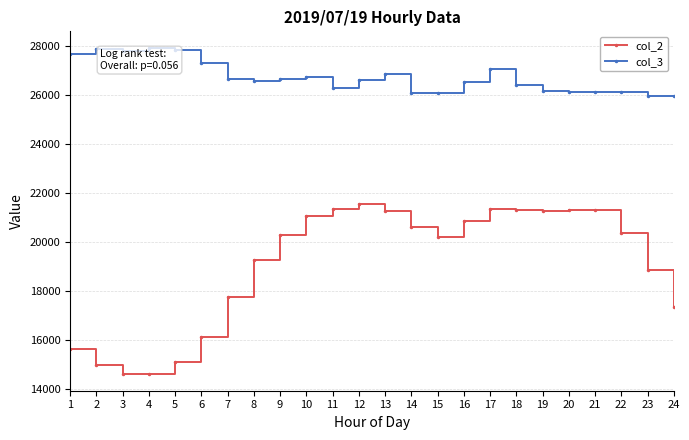

What is the maximum value shown in the chart?

27929